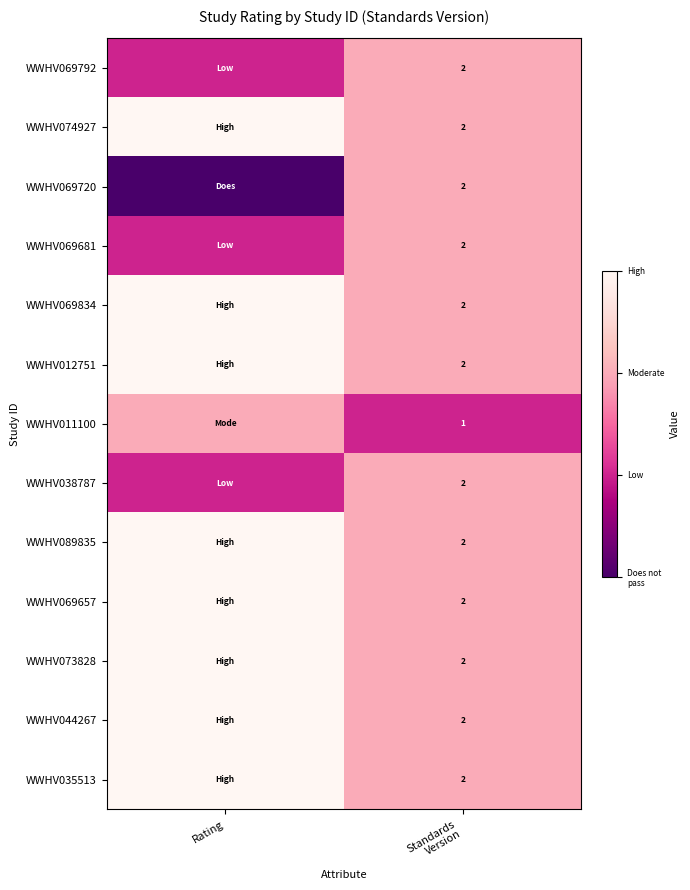

Between Standards
Version and Rating, which is larger?

Standards
Version